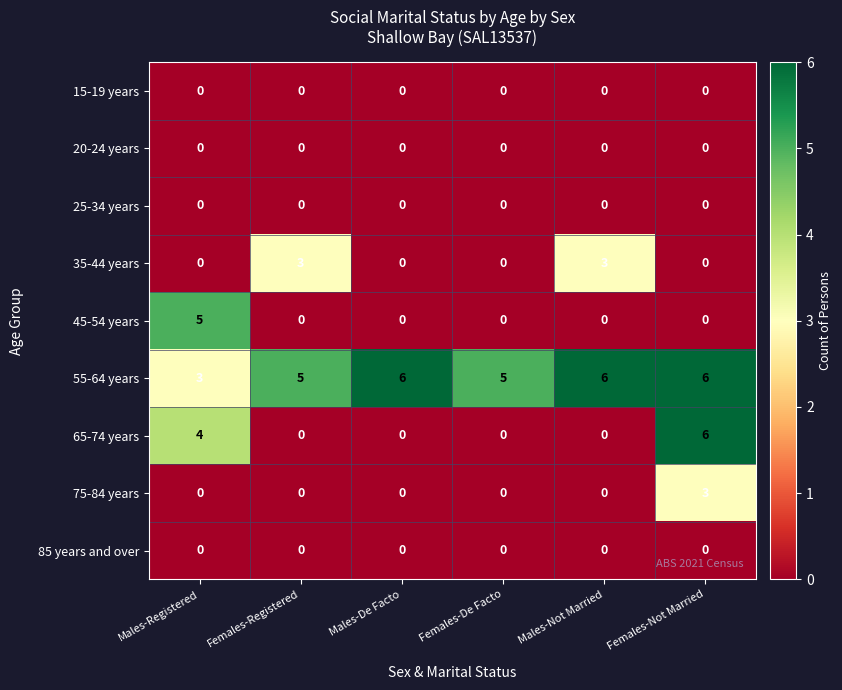

What is the spread (max minus min) of values at Males-Registered?

5